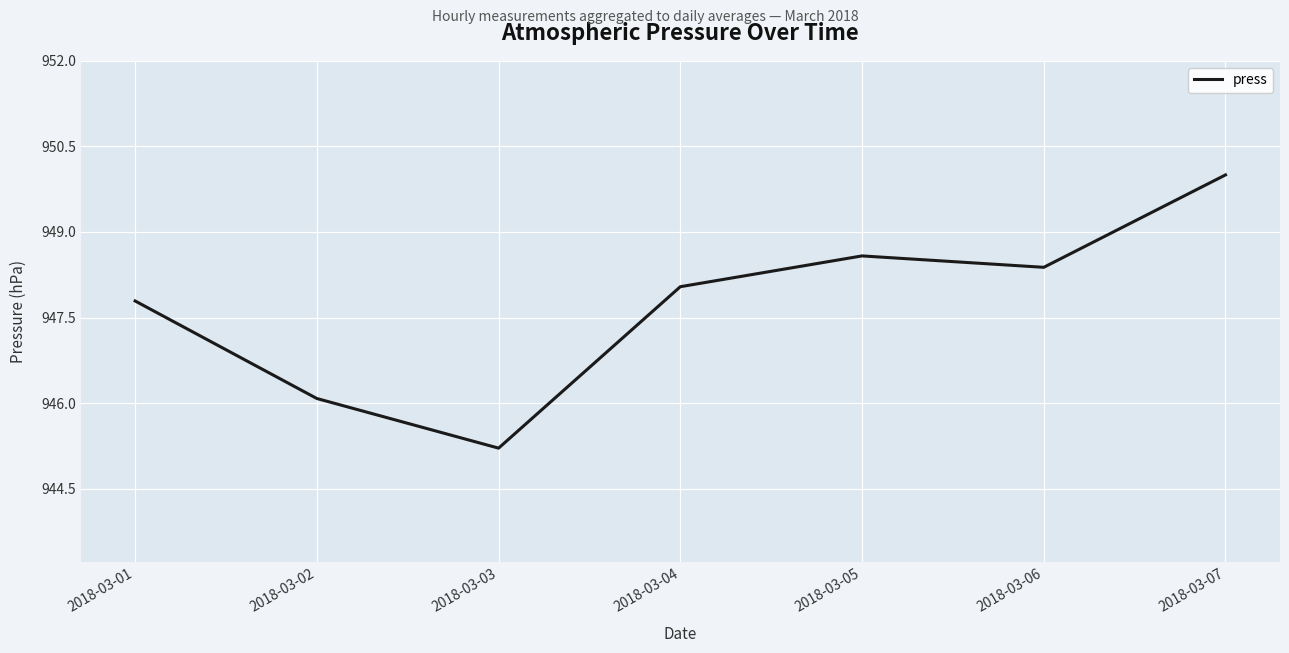

Reading left to right, extract all data points from this chart.

2018-03-01=947.8	2018-03-02=946.1	2018-03-03=945.2	2018-03-04=948.0	2018-03-05=948.6	2018-03-06=948.4	2018-03-07=950.0